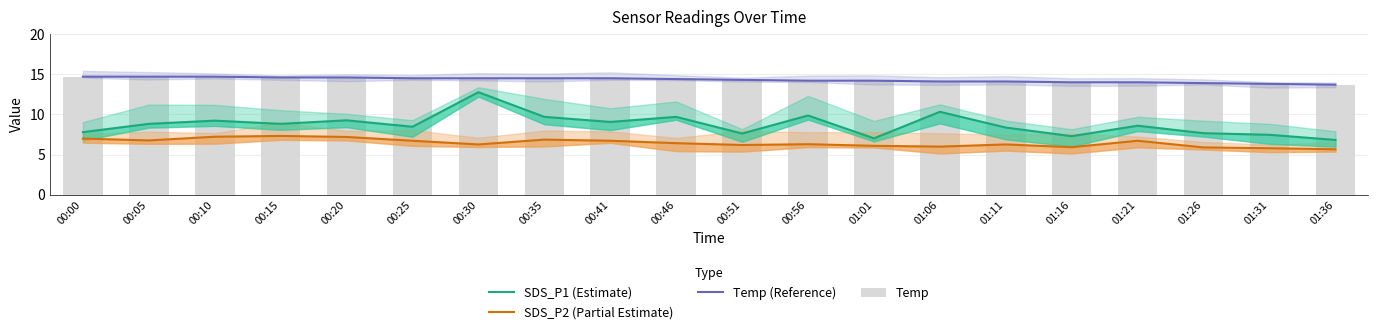

What is the difference between the maximum and minimum values in the Temp (Reference) series?

1.0